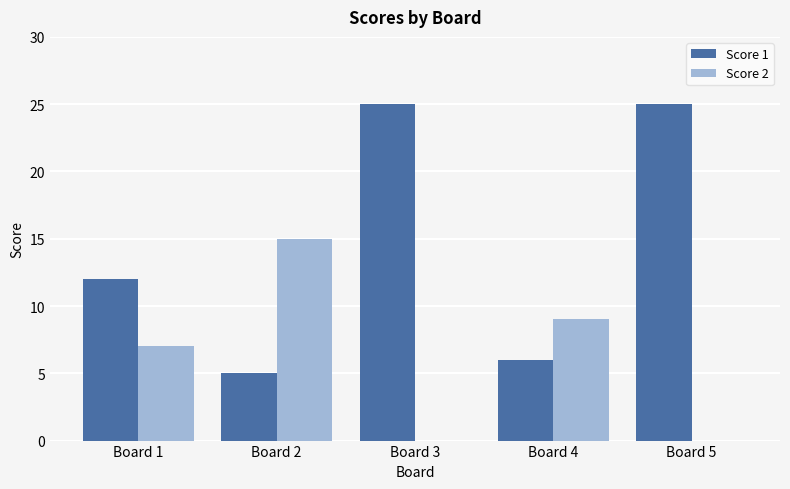

What is the total value across all series at Board 5?

25